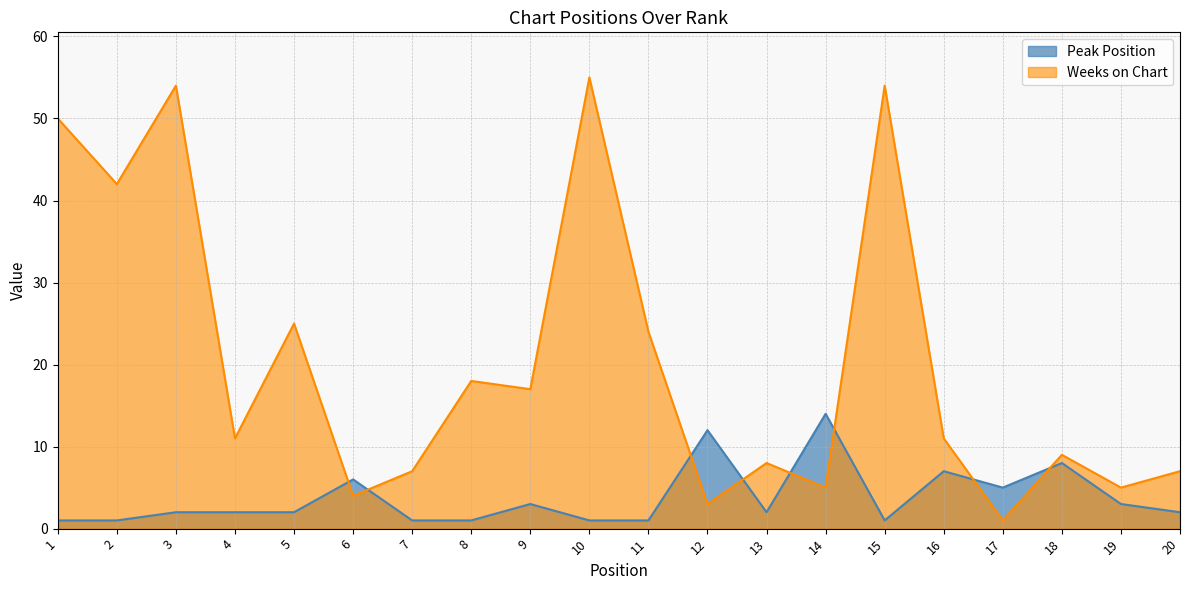

What is the difference between the Peak Position values at 12 and 17?

7